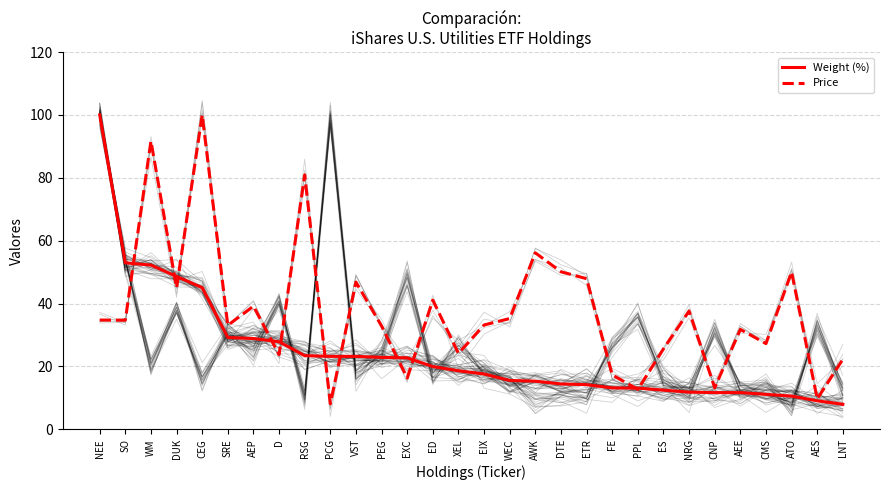

What position from the left is NEE?

1